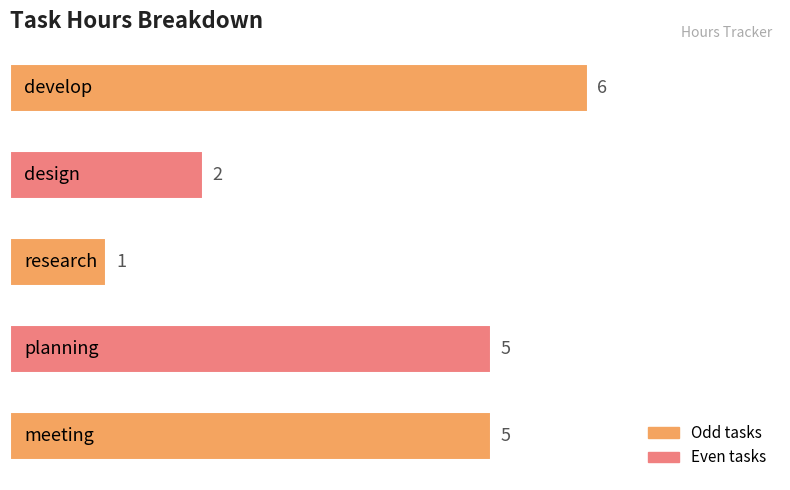

Count the values in the range 2 to 5.

3